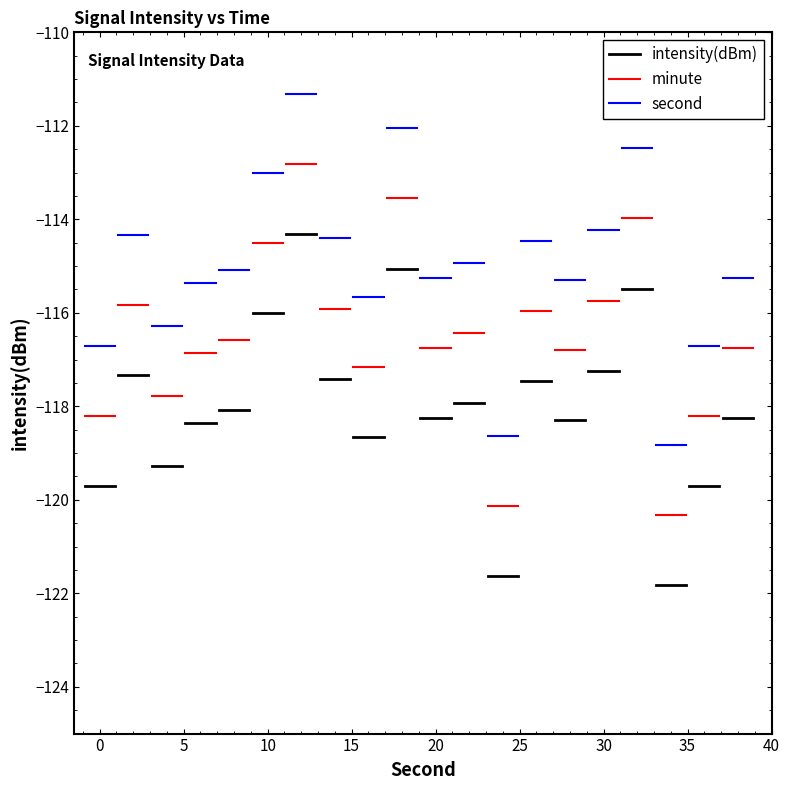

Does the chart display data point markers on the line(s)?

No